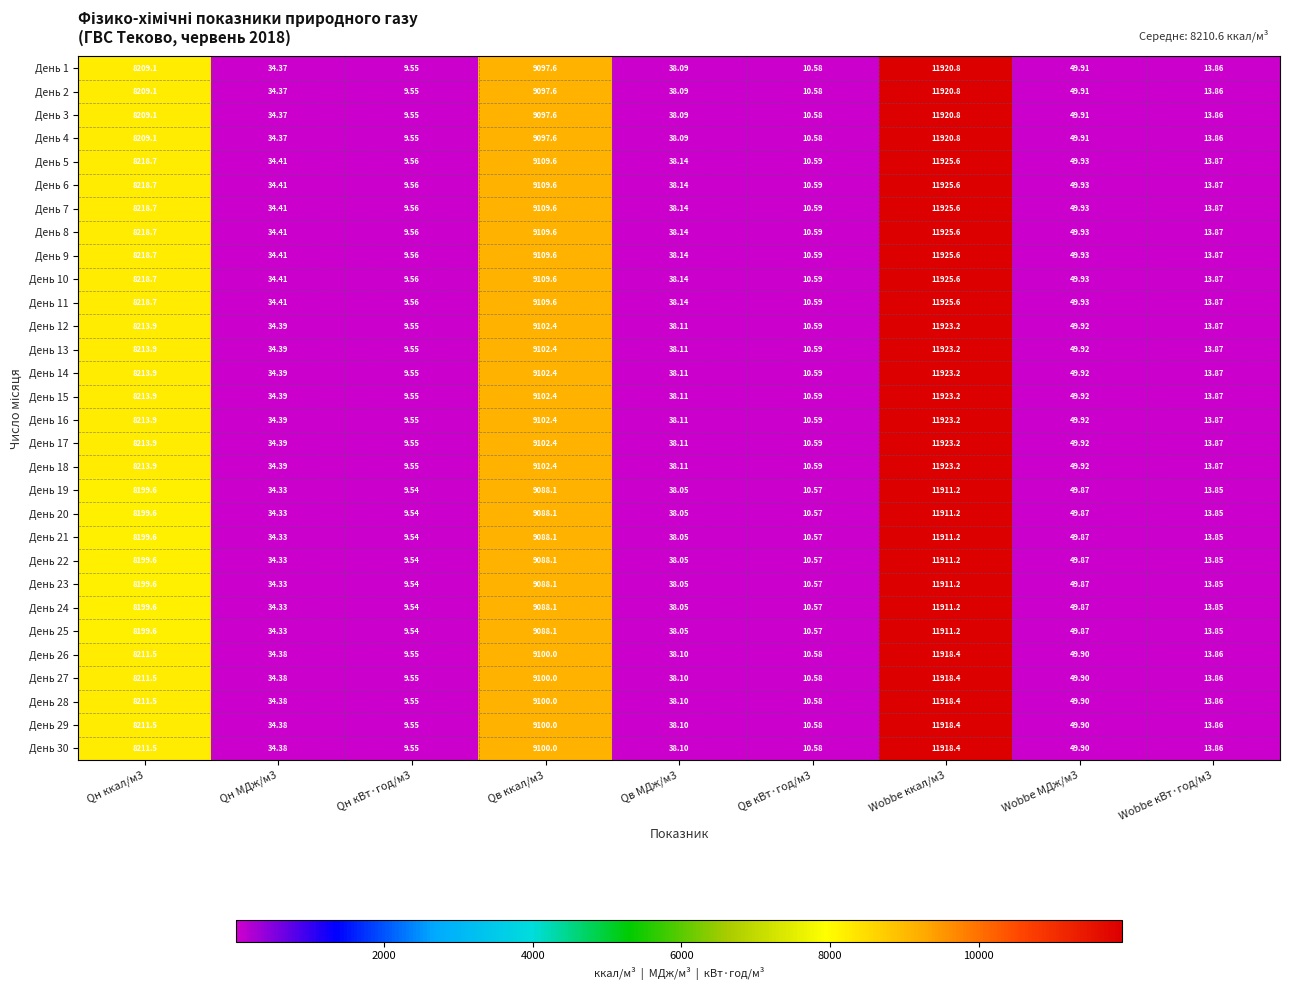

Is the value of День 1 at Qв МДж/м3 greater than the value of День 19 at Qн ккал/м3?

No